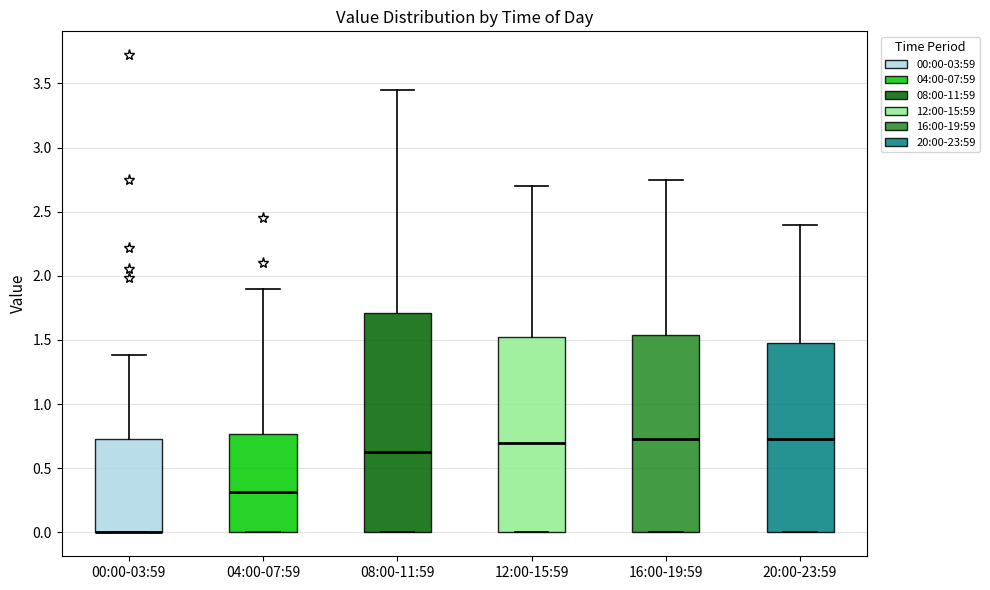

Reading left to right, transcribe this box plot: for each box, give where its median line is, the range the box spans, and where its two whiskers end, as read against the y-axis. The values are not printed on the chart, so give them approximately, as read against the axis.

00:00-03:59: median 0.00 (drawn on the box's lower edge), box 0.00 to 0.75, whiskers 0.00 to 1.40
04:00-07:59: median 0.30, box 0.00 to 0.75, whiskers 0.00 to 1.90
08:00-11:59: median 0.65, box 0.00 to 1.70, whiskers 0.00 to 3.45
12:00-15:59: median 0.70, box 0.00 to 1.55, whiskers 0.00 to 2.70
16:00-19:59: median 0.75, box 0.00 to 1.55, whiskers 0.00 to 2.75
20:00-23:59: median 0.75, box 0.00 to 1.50, whiskers 0.00 to 2.40